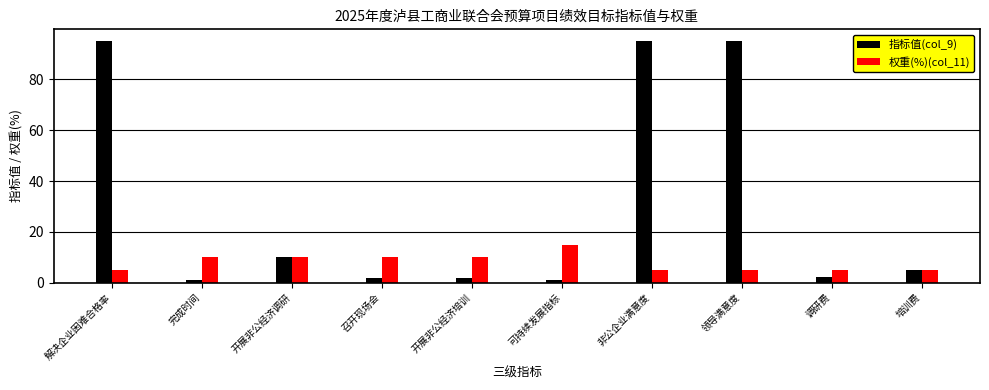

How many groups of bars are there?

10